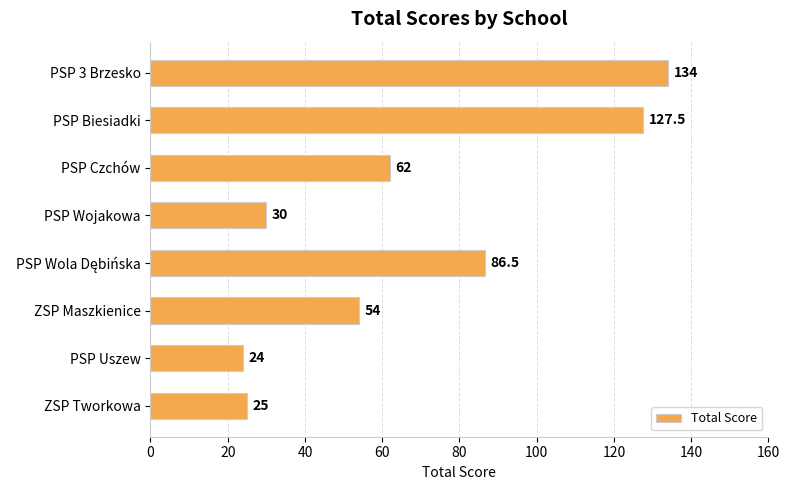

How many values are below 62?

4